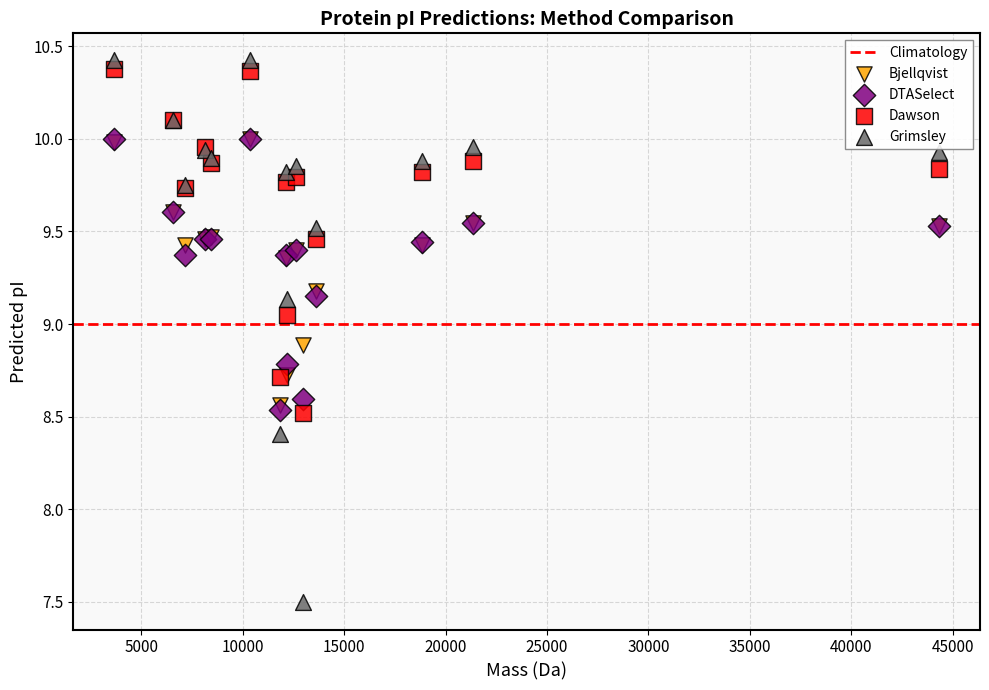

Which series has the widest spread of Y values?

Grimsley